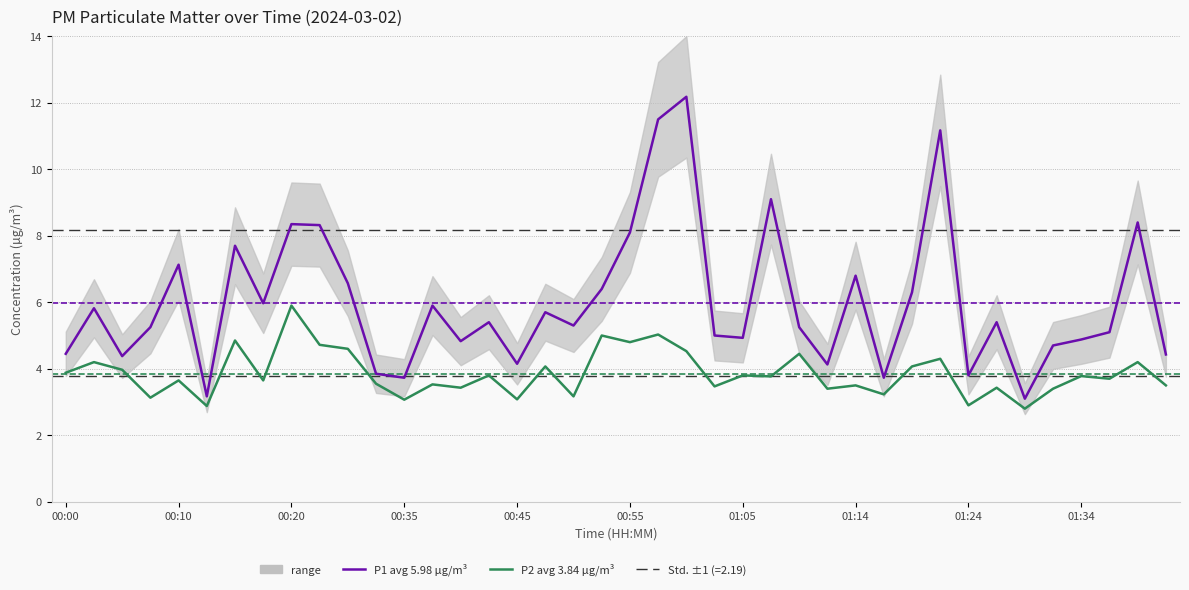

Rank the series by their maximum value, from lowest to highest.

P2 (PM2.5), P1 (PM10)